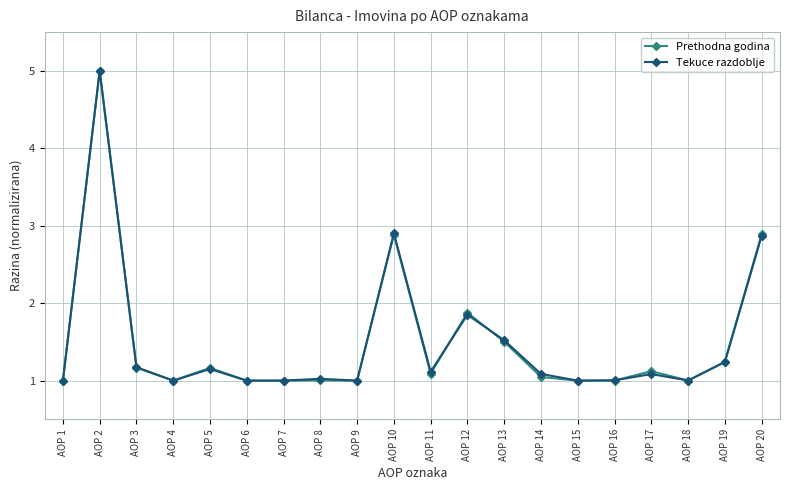

Is this an area chart (filled region under the line)?

No